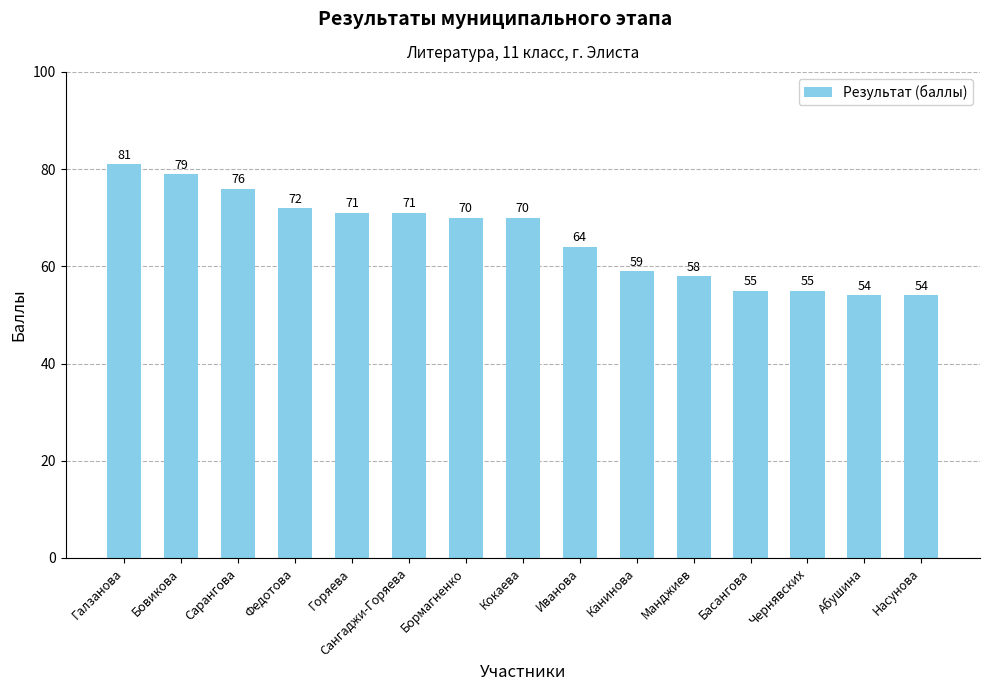

What is the change in value from Сарангова to Сангаджи-Горяева?

-5